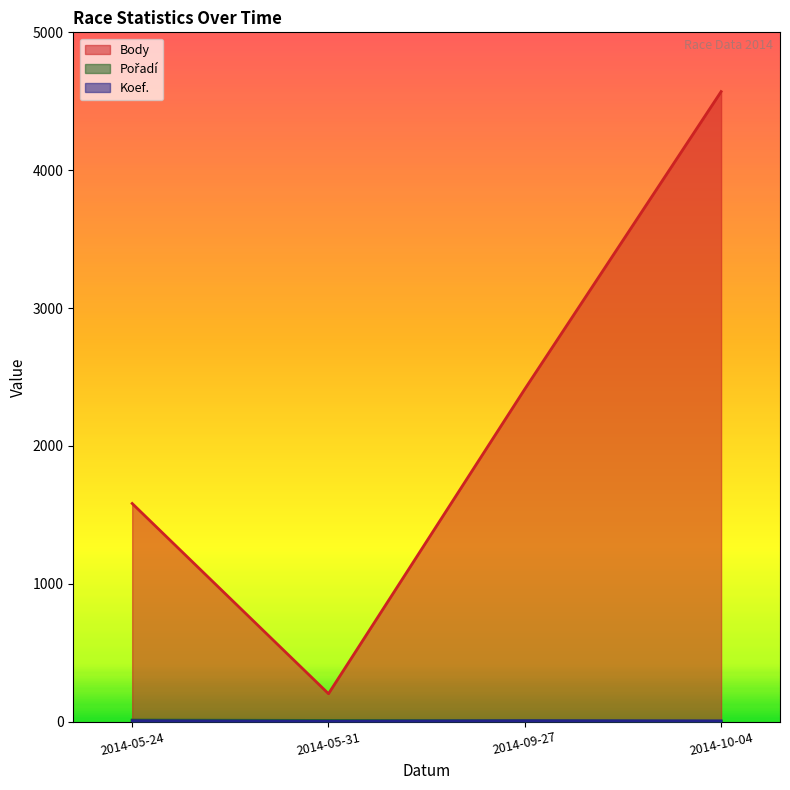

What is the greatest value displayed?

4570